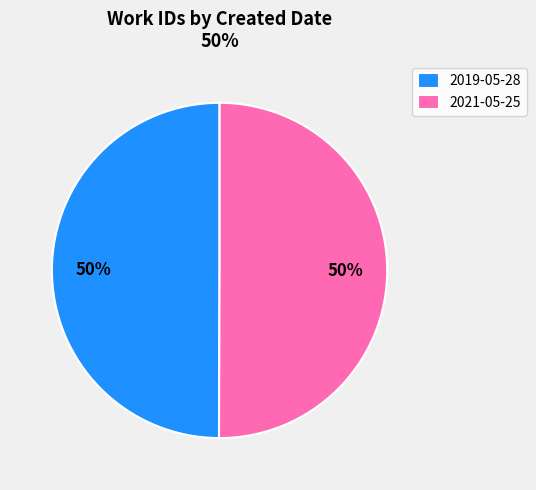

Approximately how many times larger is the value at 2021-05-25 compared to 2019-05-28?

1.0